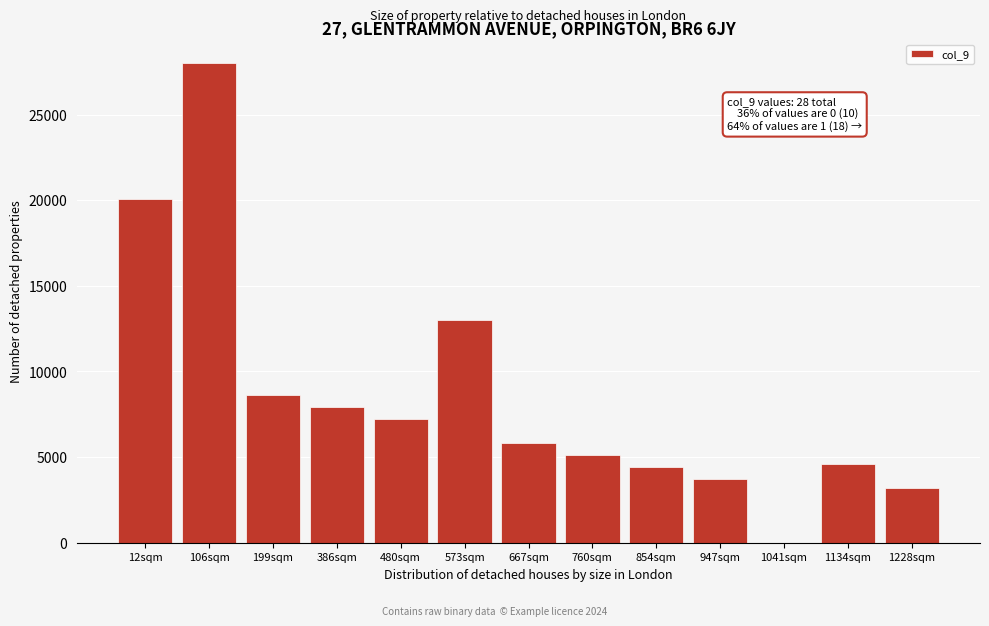

Reading left to right, transcribe all the data shown in this chart.

12sqm=20064	106sqm=27984	199sqm=8624	386sqm=7920	480sqm=7215	573sqm=13024	667sqm=5808	760sqm=5104	854sqm=4400	947sqm=3696	1041sqm=0	1134sqm=4576	1228sqm=3168